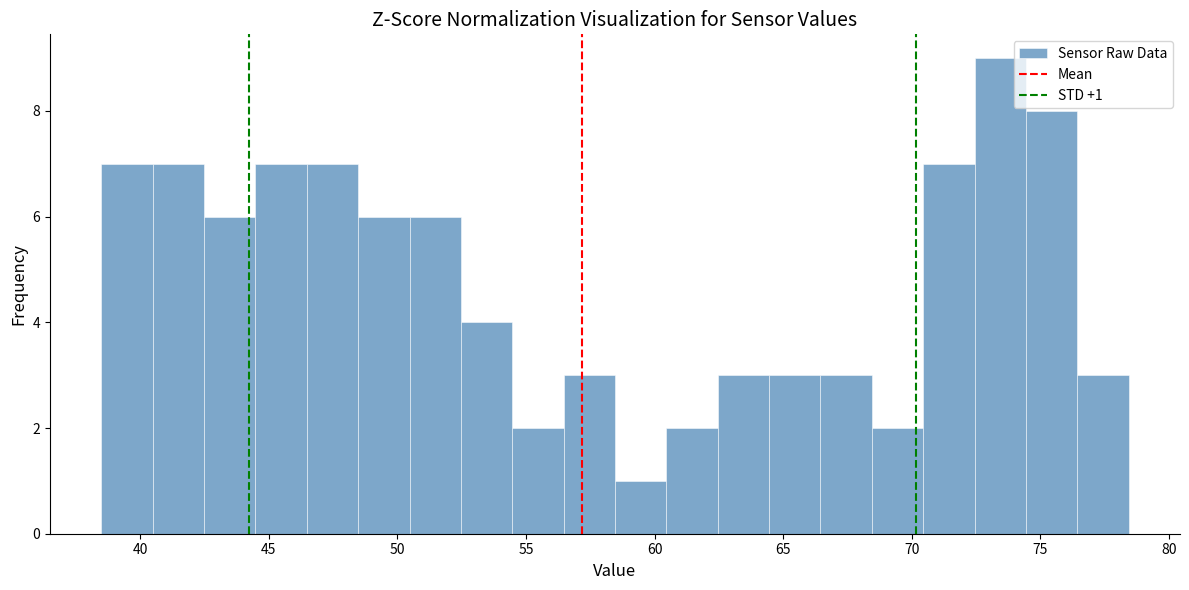

Read against the x-axis, roughly where is the centre of the tallest bar?

73.5